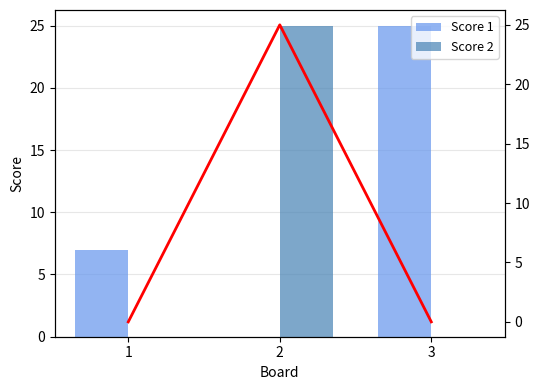

Does the chart contain any negative values?

No